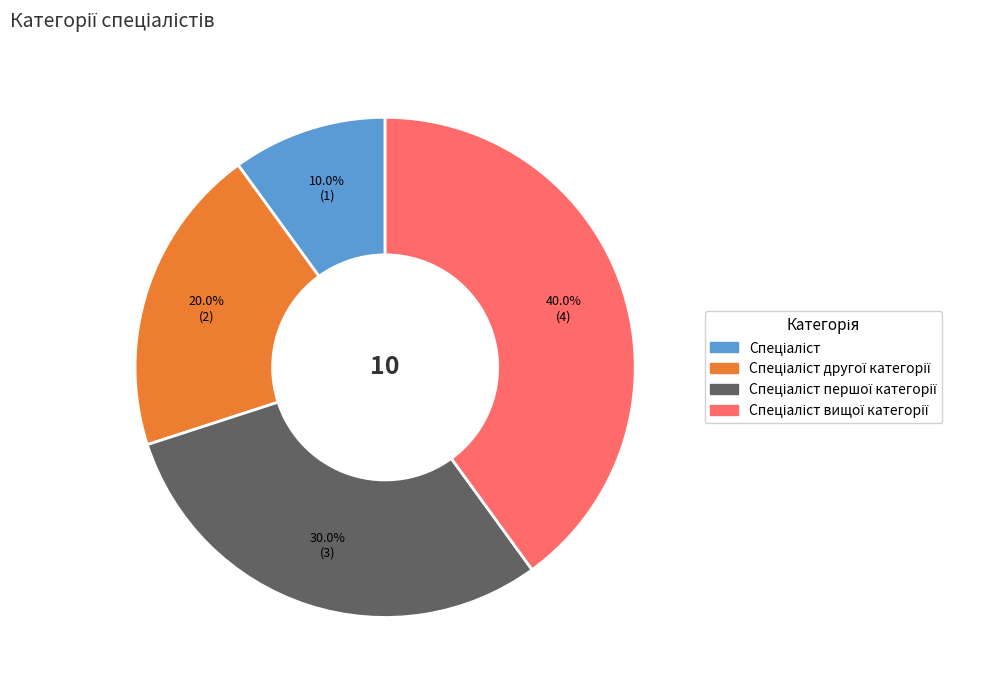

Is there any slice that represents more than half of the pie?

No